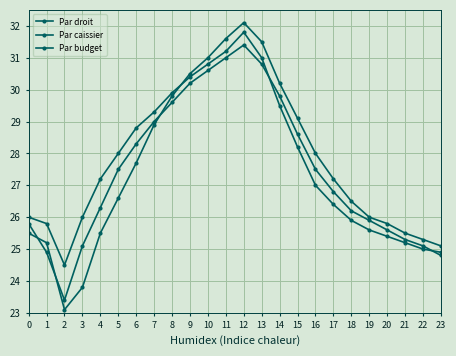

What is the difference between the highest and lowest values at 20?

0.4